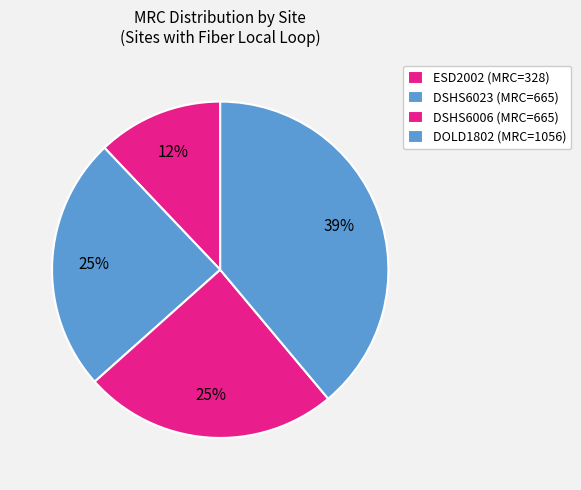

Count the number of slices in the pie.

4